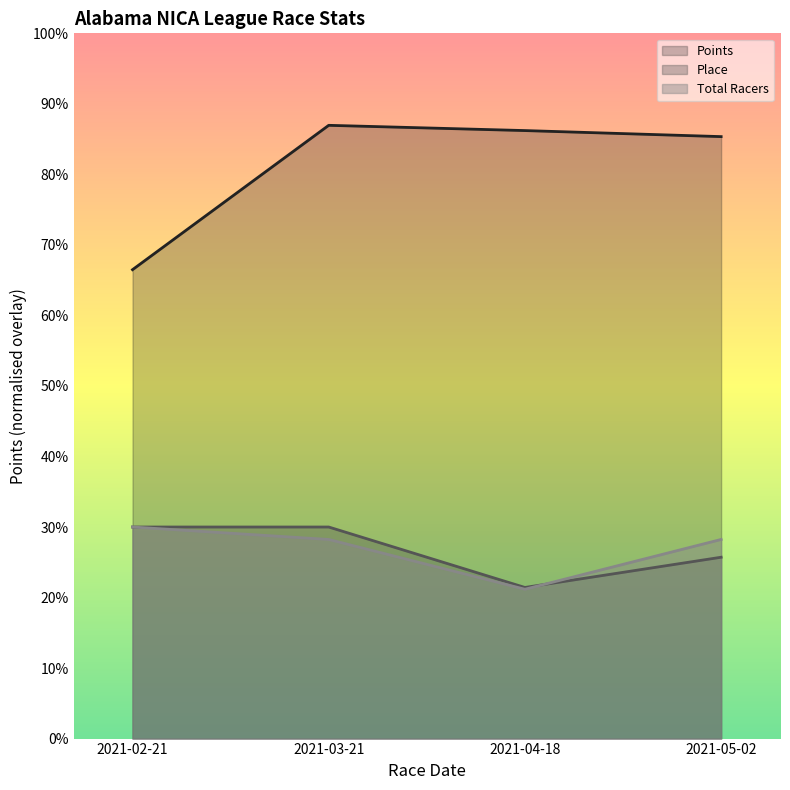

What are all the series names shown in the legend?

Points, Place, Total Racers